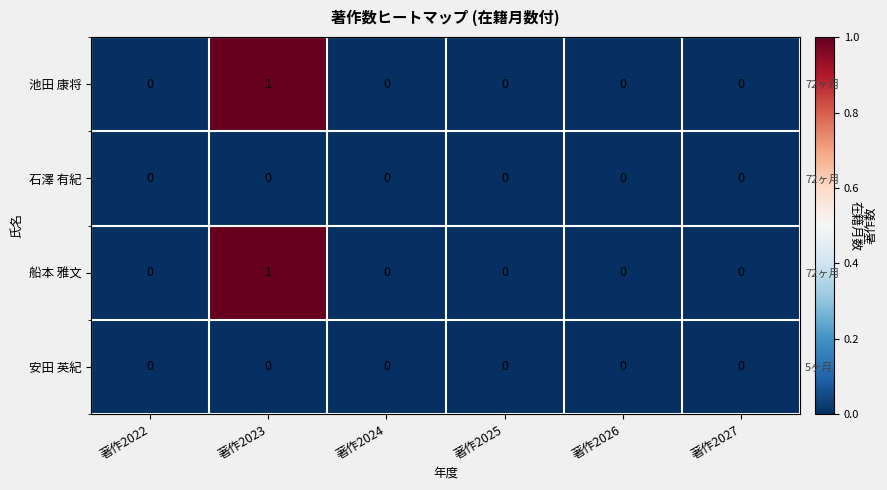

How many values in the 池田 康将 series exceed 0?

1